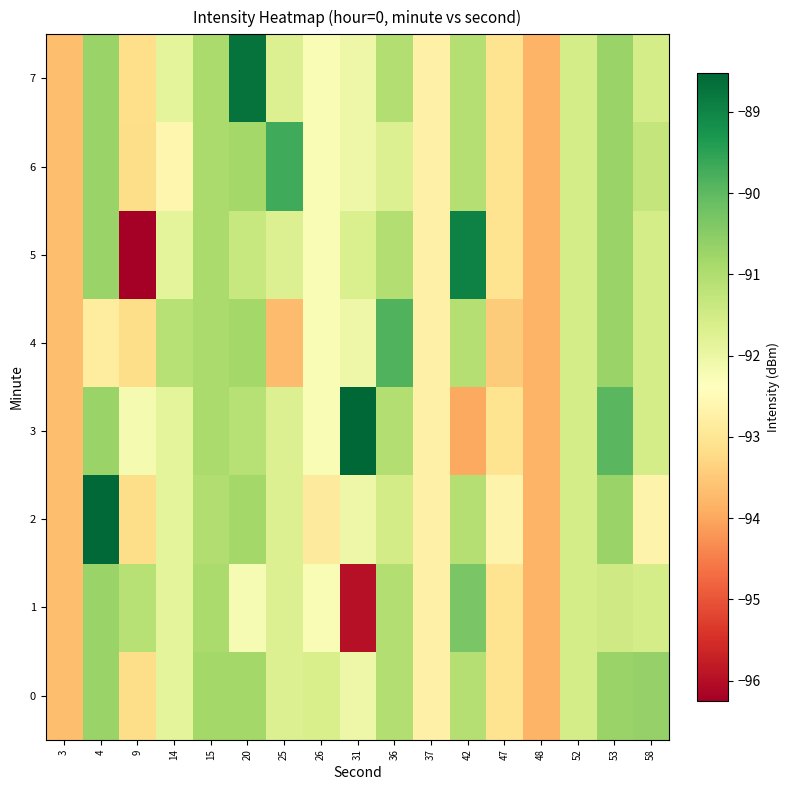

Reading right to left, list all the values displayed in this chart.

0: 58=-90.7	53=-90.7	52=-91.5	48=-93.8	47=-93.1	42=-91.1	37=-92.7	36=-91.0	31=-92.0	26=-91.6	25=-91.7	20=-90.8	15=-90.8	14=-91.9	9=-93.2	4=-90.7	3=-93.7
1: 58=-91.5	53=-91.5	52=-91.5	48=-93.8	47=-93.1	42=-90.3	37=-92.7	36=-91.0	31=-96.0	26=-92.2	25=-91.7	20=-92.2	15=-90.9	14=-91.9	9=-91.1	4=-90.7	3=-93.7
2: 58=-92.7	53=-90.7	52=-91.5	48=-93.8	47=-92.7	42=-91.1	37=-92.7	36=-91.5	31=-92.0	26=-92.9	25=-91.7	20=-90.8	15=-91.0	14=-91.9	9=-93.2	4=-88.6	3=-93.7
3: 58=-91.5	53=-89.9	52=-91.5	48=-93.8	47=-93.1	42=-94.0	37=-92.7	36=-91.0	31=-88.5	26=-92.2	25=-91.7	20=-91.1	15=-90.9	14=-91.9	9=-92.2	4=-90.7	3=-93.7
4: 58=-91.5	53=-90.7	52=-91.5	48=-93.8	47=-93.5	42=-91.1	37=-92.7	36=-89.9	31=-92.0	26=-92.2	25=-93.7	20=-90.8	15=-90.9	14=-91.1	9=-93.2	4=-92.9	3=-93.7
5: 58=-91.5	53=-90.7	52=-91.5	48=-93.8	47=-93.1	42=-89.0	37=-92.7	36=-91.0	31=-91.7	26=-92.2	25=-91.7	20=-91.3	15=-90.9	14=-91.9	9=-96.2	4=-90.7	3=-93.7
6: 58=-91.3	53=-90.7	52=-91.5	48=-93.8	47=-93.1	42=-91.1	37=-92.7	36=-91.7	31=-92.0	26=-92.2	25=-89.7	20=-90.8	15=-90.9	14=-92.6	9=-93.2	4=-90.7	3=-93.7
7: 58=-91.5	53=-90.7	52=-91.5	48=-93.8	47=-93.1	42=-91.1	37=-92.7	36=-91.0	31=-92.0	26=-92.2	25=-91.7	20=-88.7	15=-90.9	14=-91.9	9=-93.2	4=-90.7	3=-93.7